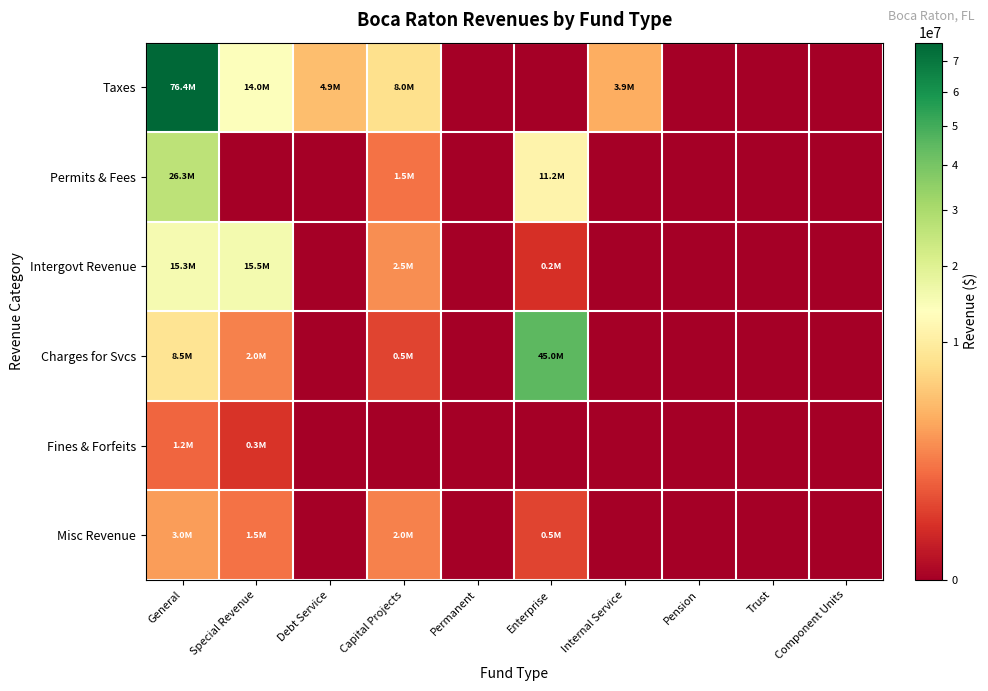

Reading right to left, transcribe all the data shown in this chart.

Taxes: Component Units=0	Trust=0	Pension=0	Internal Service=3899711	Enterprise=0	Permanent=0	Capital Projects=7984245	Debt Service=4865893	Special Revenue=13969794	General=76375415
Permits & Fees: Component Units=0	Trust=0	Pension=0	Internal Service=0	Enterprise=11185519	Permanent=0	Capital Projects=1511197	Debt Service=0	Special Revenue=0	General=26274387
Intergovt Revenue: Component Units=0	Trust=0	Pension=0	Internal Service=0	Enterprise=234004	Permanent=0	Capital Projects=2475258	Debt Service=0	Special Revenue=15495632	General=15332305
Charges for Svcs: Component Units=0	Trust=0	Pension=0	Internal Service=0	Enterprise=45000000	Permanent=0	Capital Projects=500000	Debt Service=0	Special Revenue=2000000	General=8500000
Fines & Forfeits: Component Units=0	Trust=0	Pension=0	Internal Service=0	Enterprise=0	Permanent=0	Capital Projects=0	Debt Service=0	Special Revenue=300000	General=1200000
Misc Revenue: Component Units=0	Trust=0	Pension=0	Internal Service=0	Enterprise=500000	Permanent=0	Capital Projects=2000000	Debt Service=0	Special Revenue=1500000	General=3000000